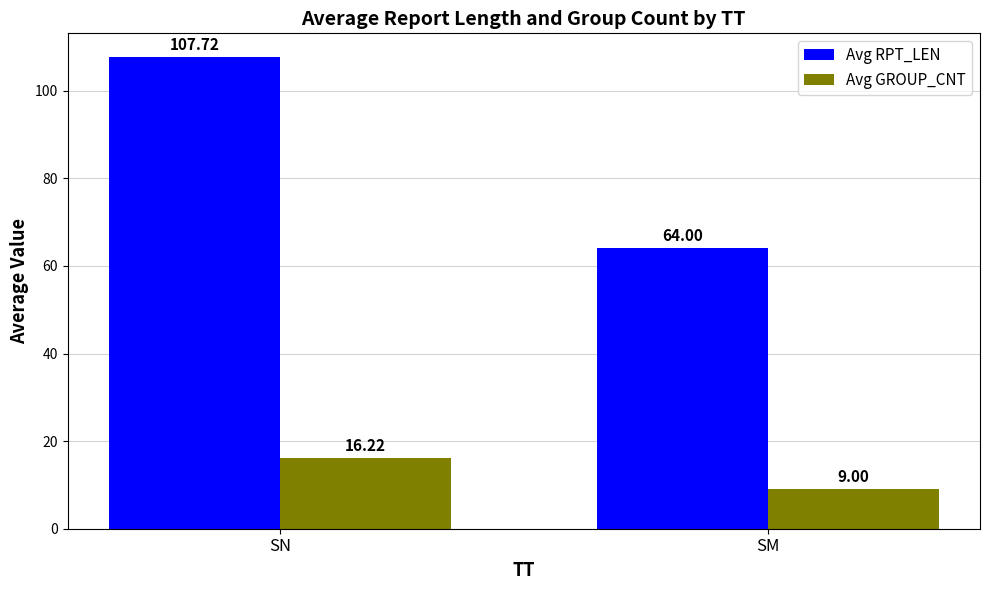

What is the sum of the Avg RPT_LEN values at SN and SM?

171.7